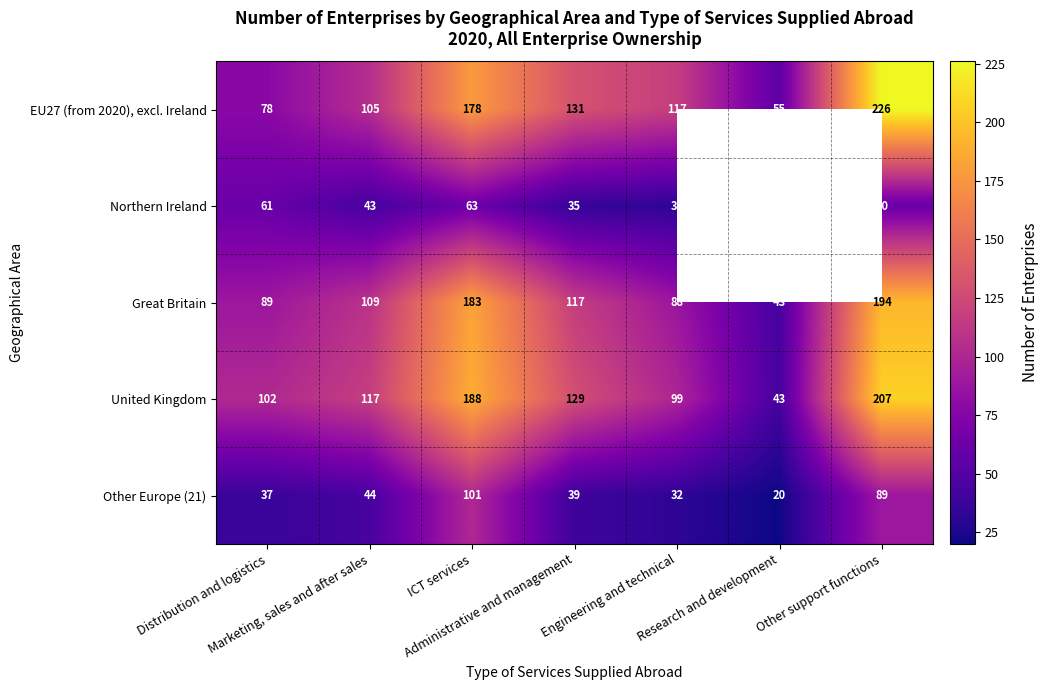

Which category has the lowest value in the United Kingdom series?

Research and development